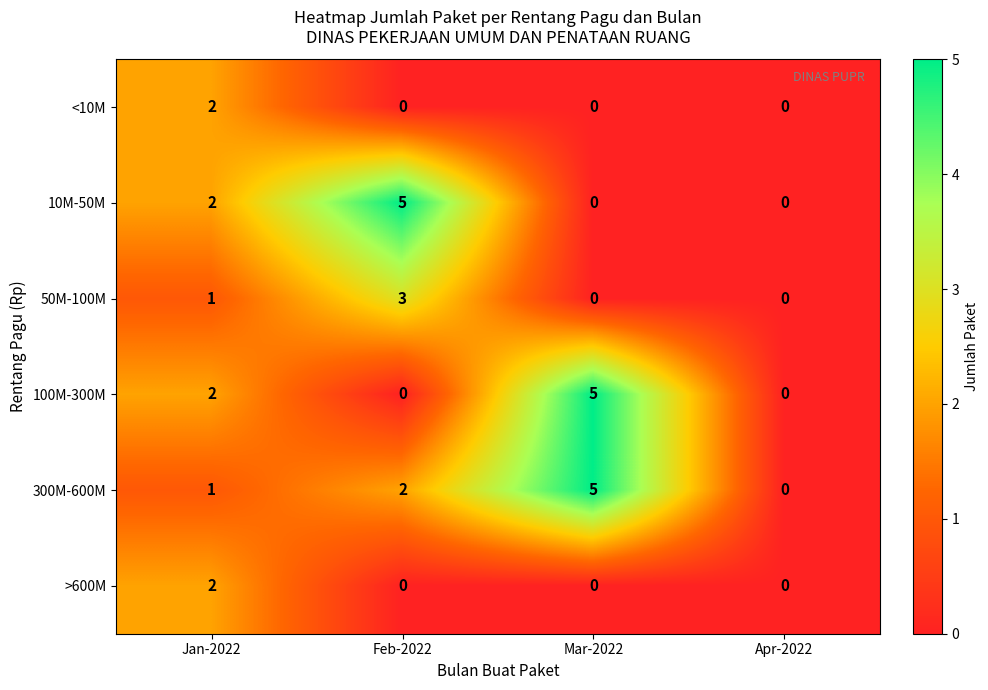

Which series changed the most between Jan-2022 and Feb-2022?

10M-50M